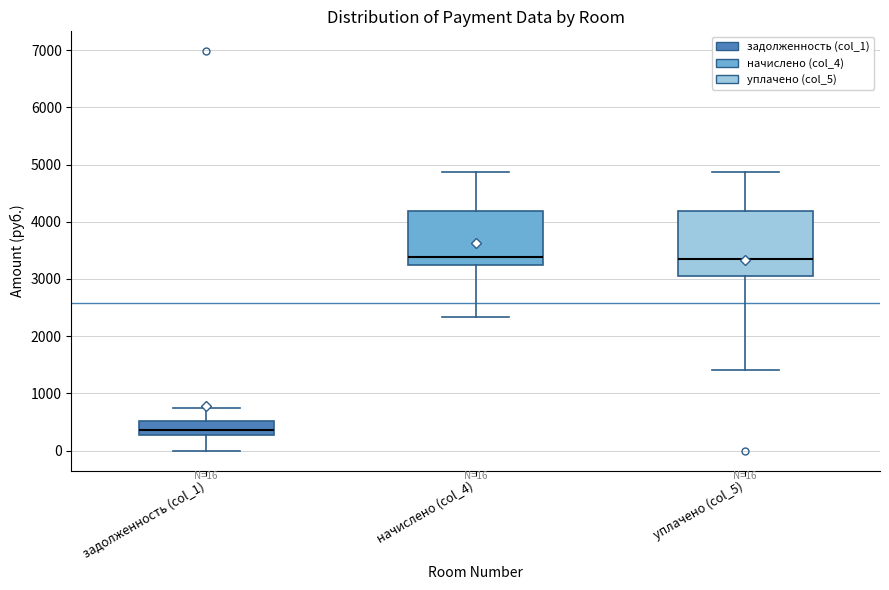

Comparing the boxes themselves (not the whiskers), which one is the tallest?

уплачено (col_5)